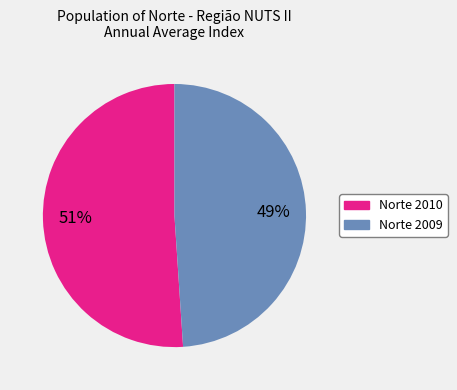

Does any single category account for the majority?

Yes